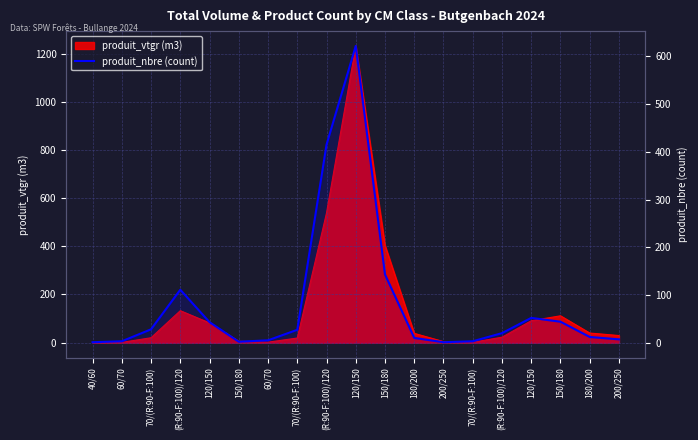

Reading right to left, extract all data points from this chart.

200/250=7	180/200=12	150/180=44	120/150=52	(R:90-F:100)/120=20	70/(R:90-F:100)=3	200/250=1	180/200=10	150/180=143	120/150=622	(R:90-F:100)/120=415	70/(R:90-F:100)=27	60/70=5	150/180=2	120/150=43	(R:90-F:100)/120=111	70/(R:90-F:100)=28	60/70=3	40/60=1